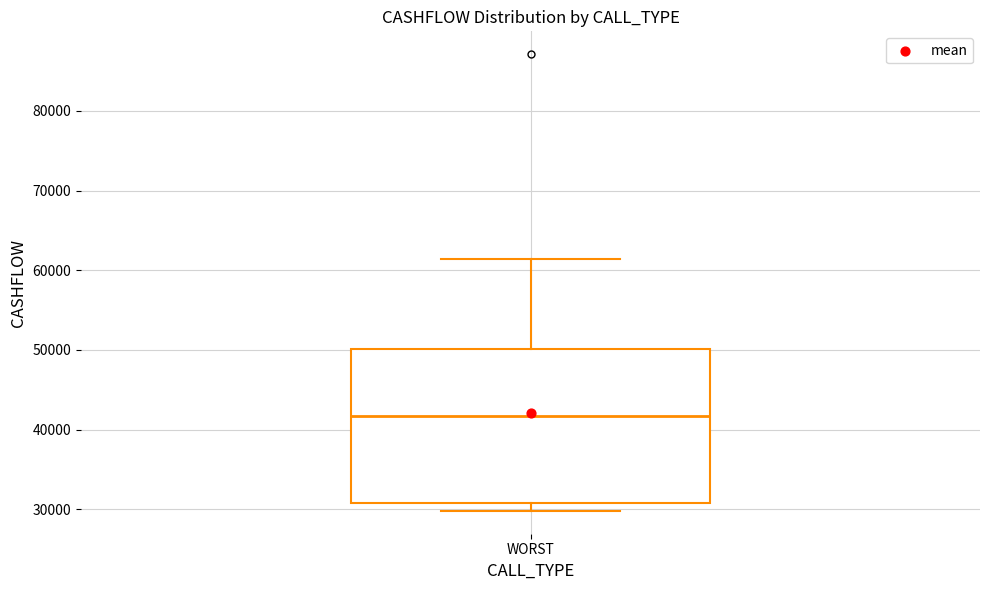

Where does the upper whisker of the box for WORST end on the y-axis? The values are not printed on the chart, so give them approximately, as read against the axis.

61000